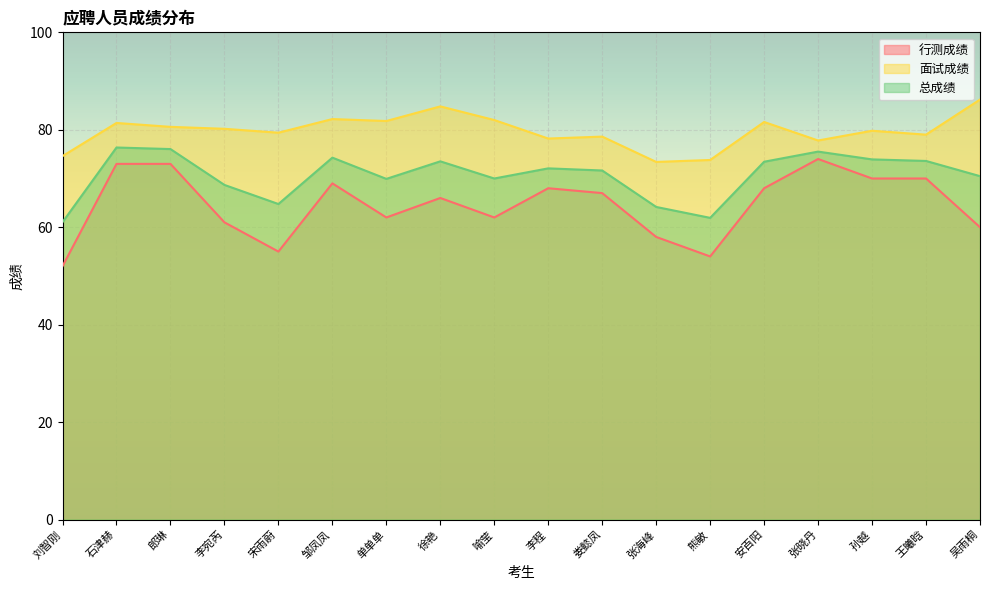

What is the label of the 13th point from the left?

熊敏